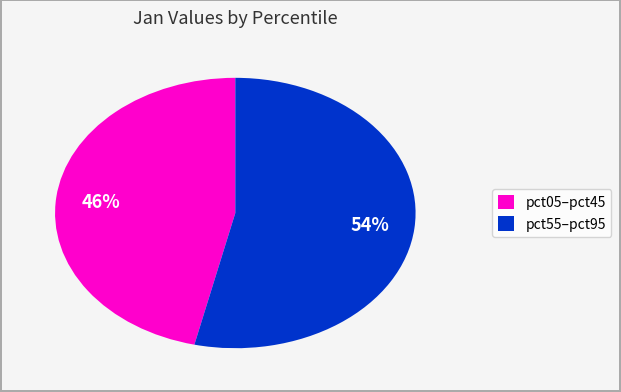

What is the largest slice in the pie chart?

pct55–pct95